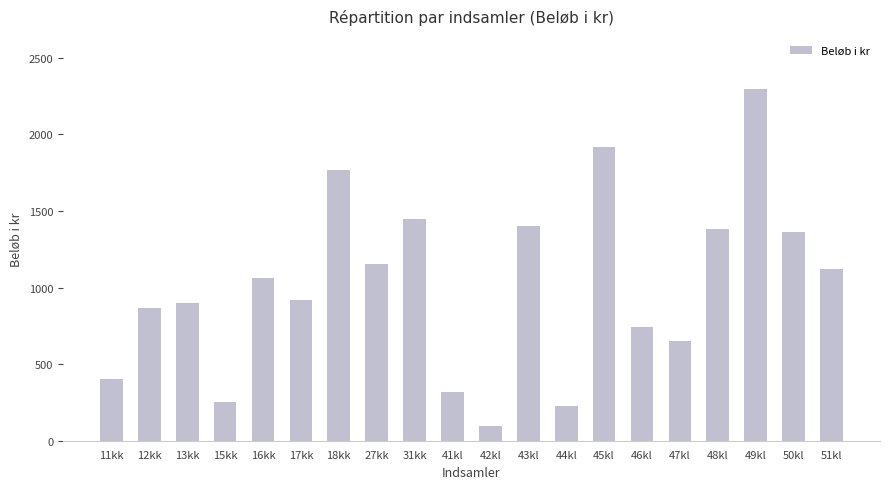

Reading left to right, transcribe all the data shown in this chart.

11kk=400	12kk=870	13kk=900	15kk=250	16kk=1065	17kk=917	18kk=1770	27kk=1155	31kk=1445	41kl=320	42kl=95	43kl=1405	44kl=225	45kl=1915	46kl=745	47kl=650	48kl=1385	49kl=2299	50kl=1360	51kl=1120